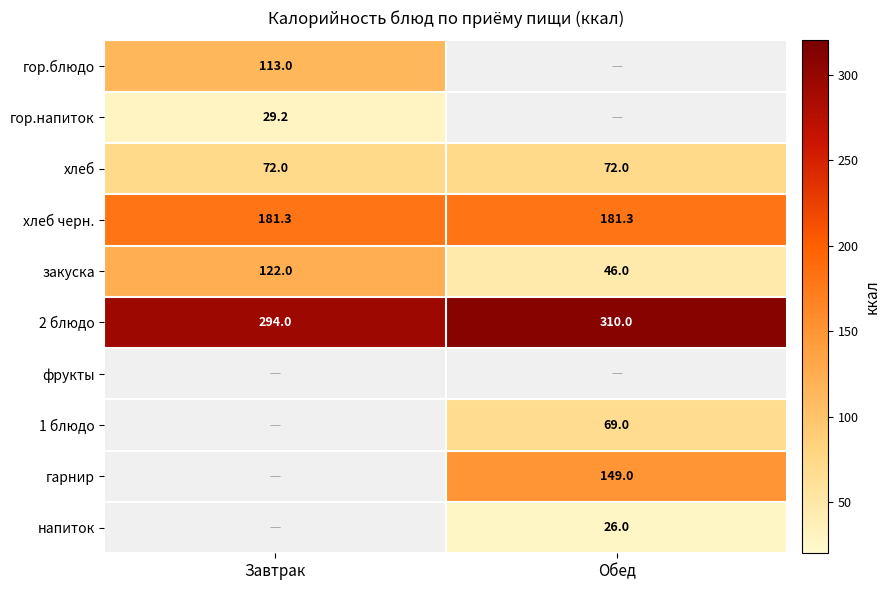

True or false: 1 блюдо has a value of 118.4 at Обед.

False